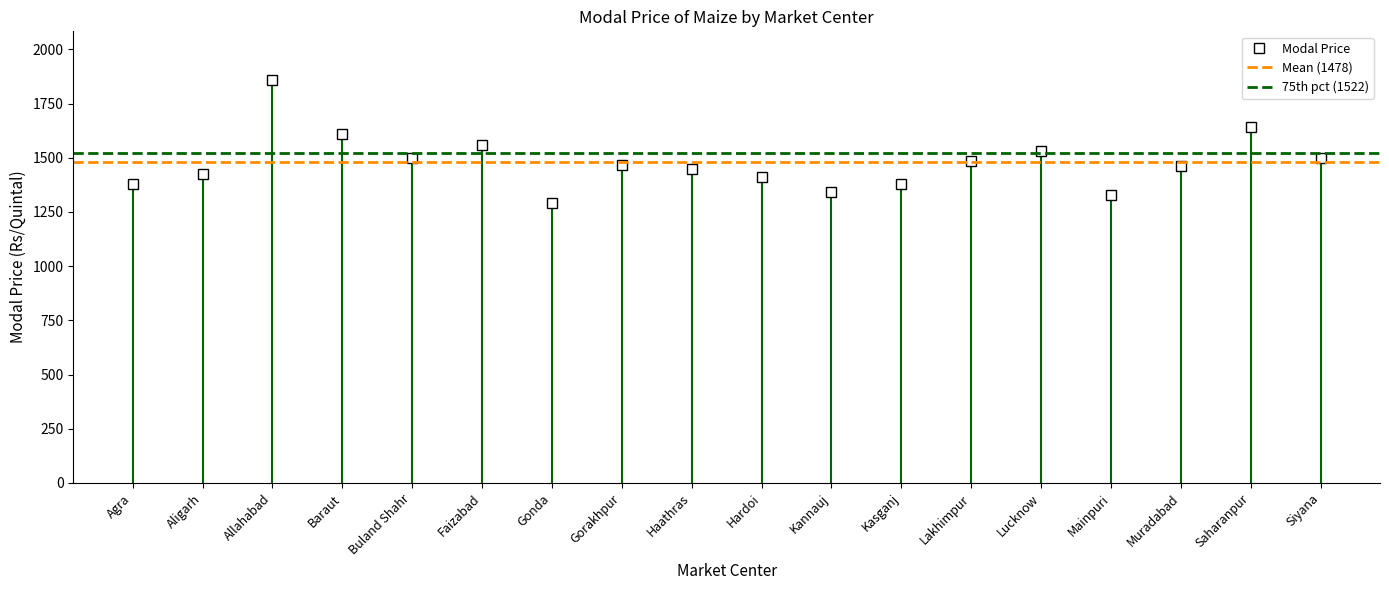

Which category has the highest value across all series?

Allahabad